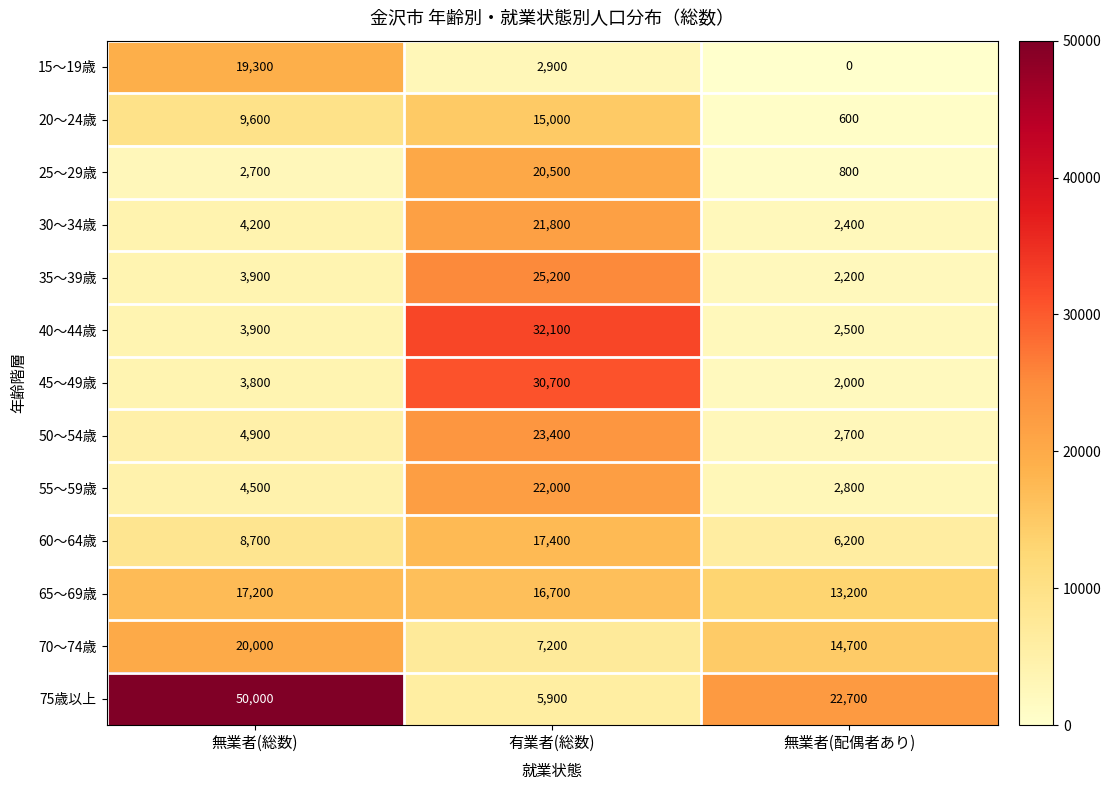

What is the spread (max minus min) of values at 無業者(配偶者あり)?

22700